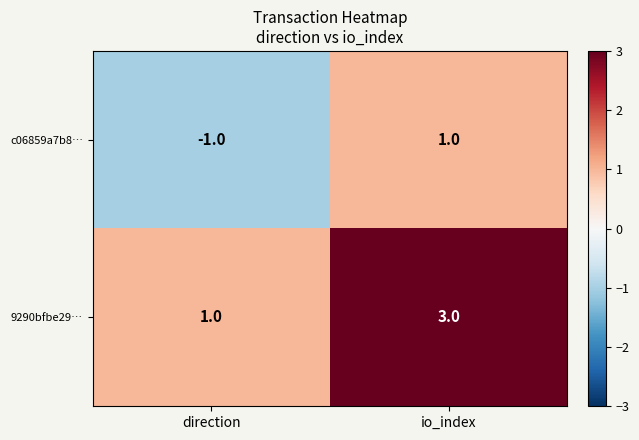

At which category is the sum across all series the highest?

io_index